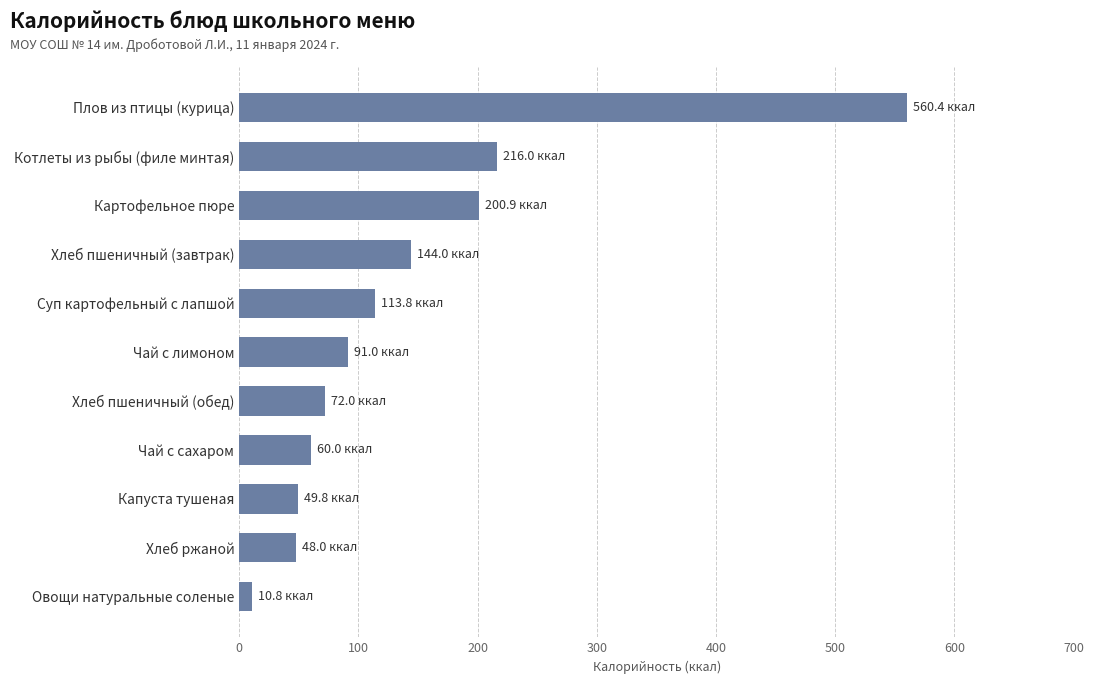

What is the label of the 11th bar from the top?

Овощи натуральные соленые